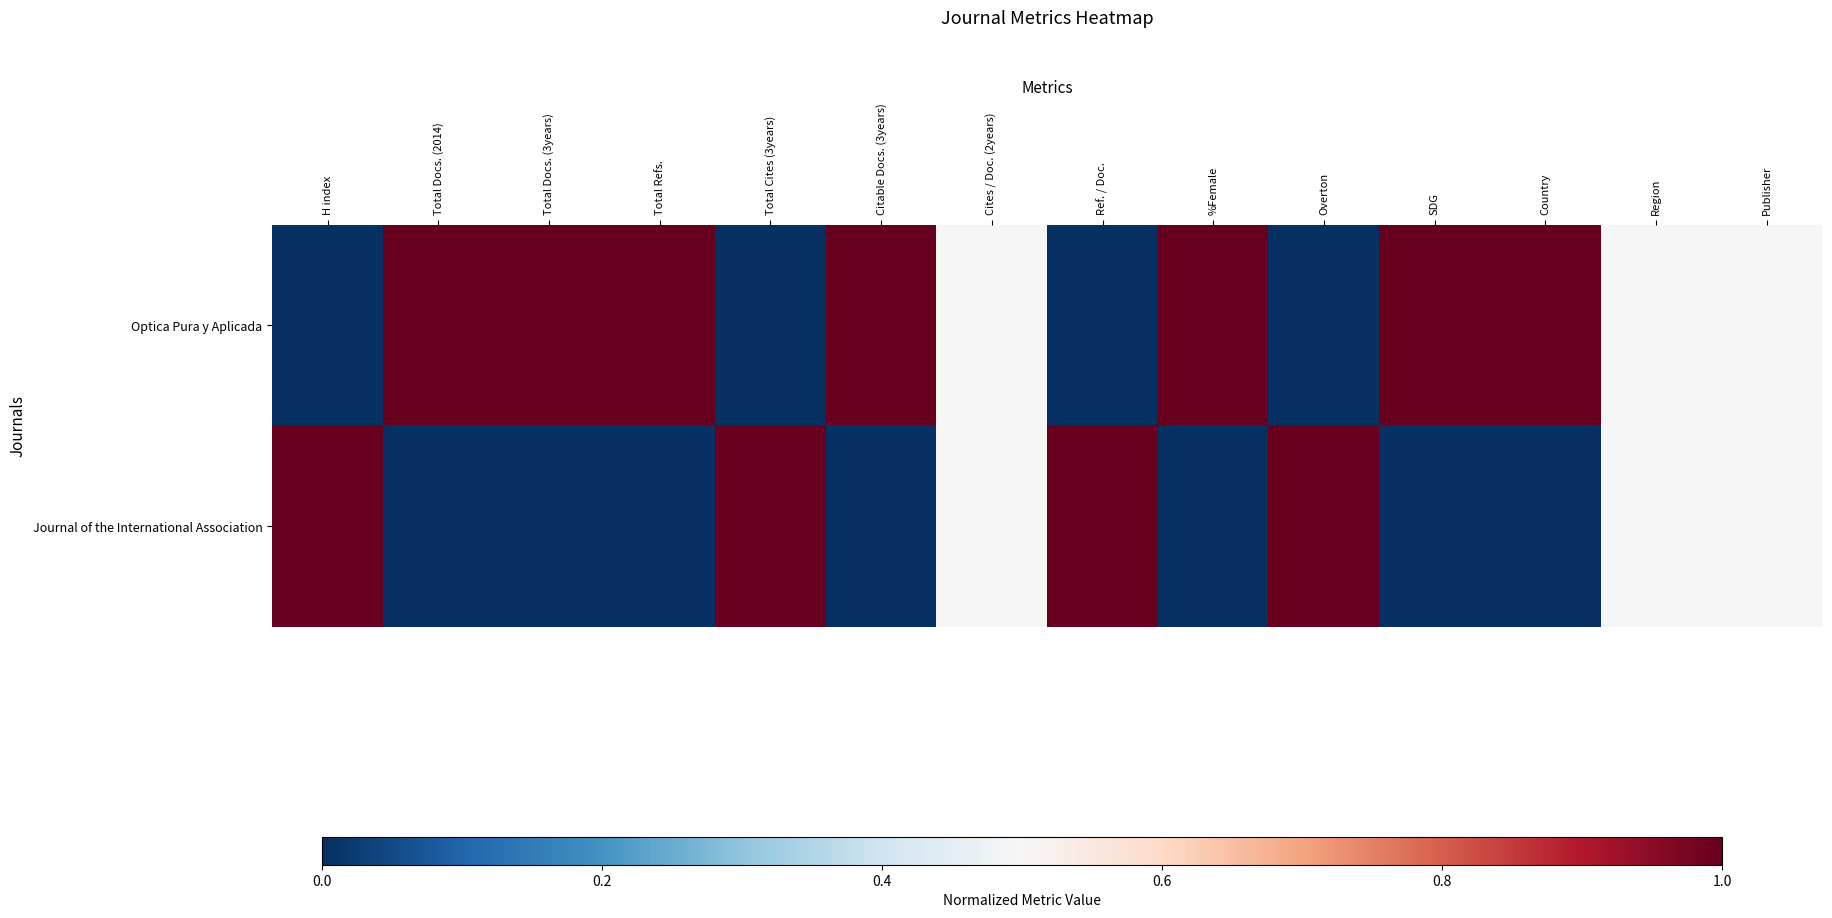

Which series changed the most between Citable Docs. (3years) and Region?

Optica Pura y Aplicada